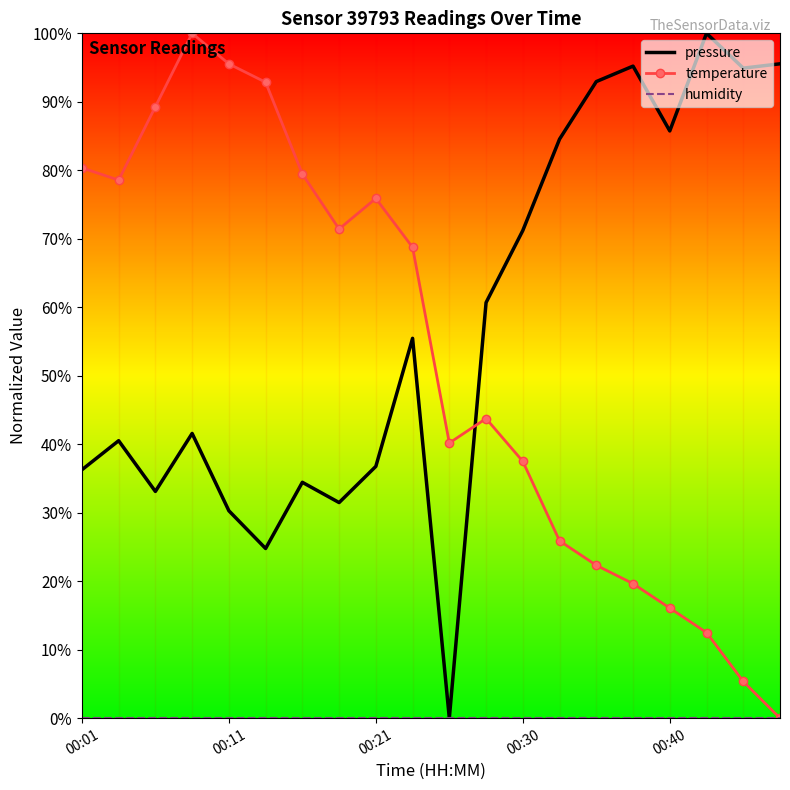

What is the maximum value for temperature?

100.0